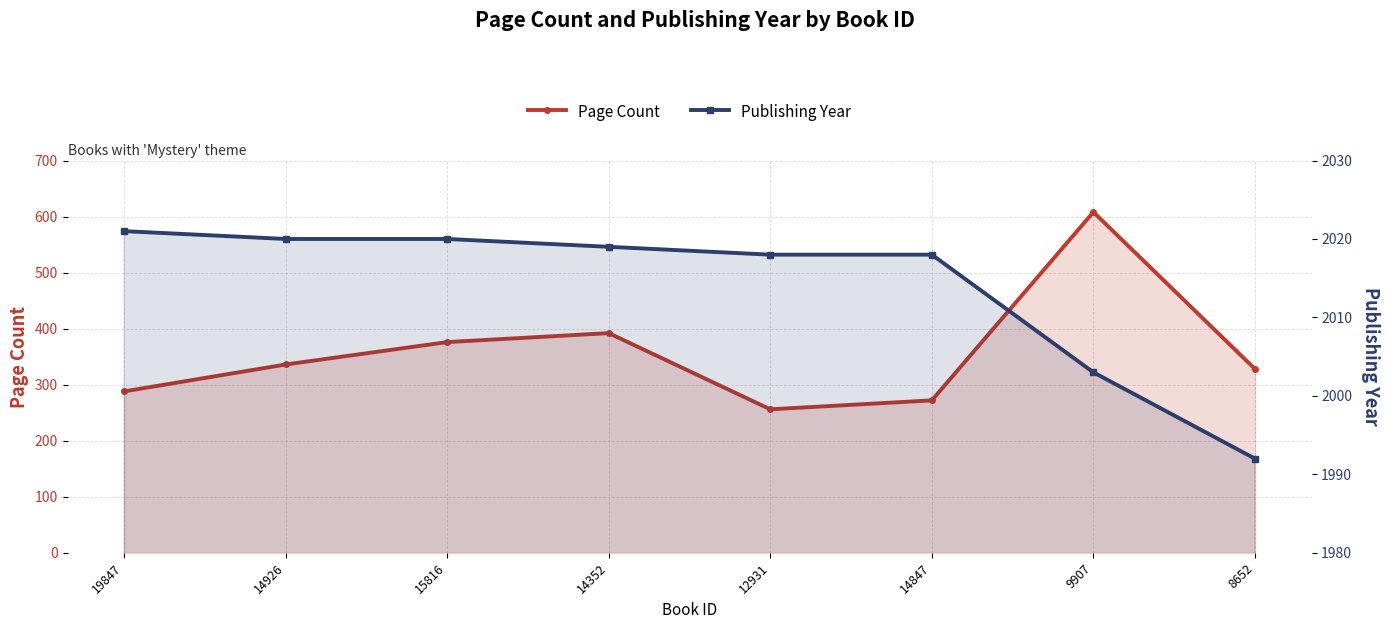

At which label does Publishing Year first exceed 2019?

19847